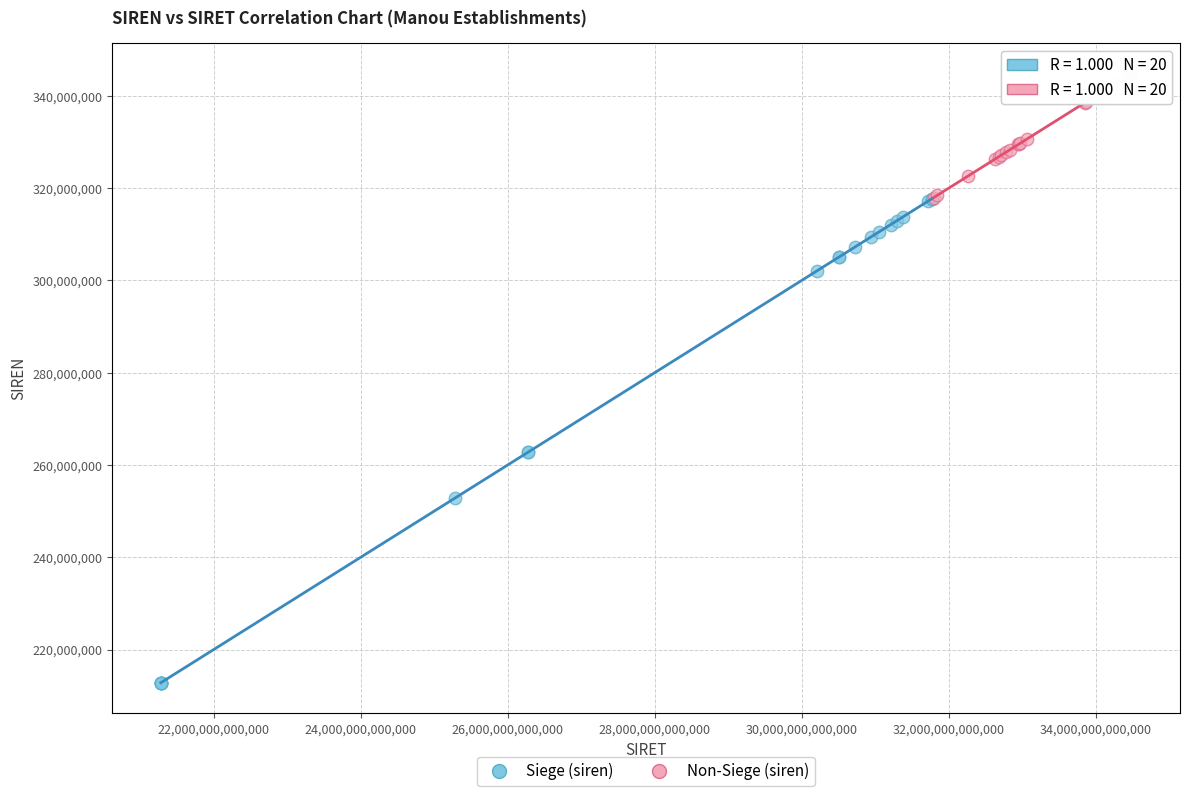

Which series reaches the minimum Y coordinate?

Siege (siren)